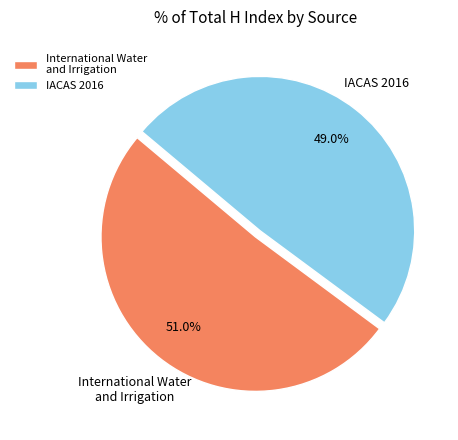

What is the smallest slice in the pie chart?

IACAS 2016